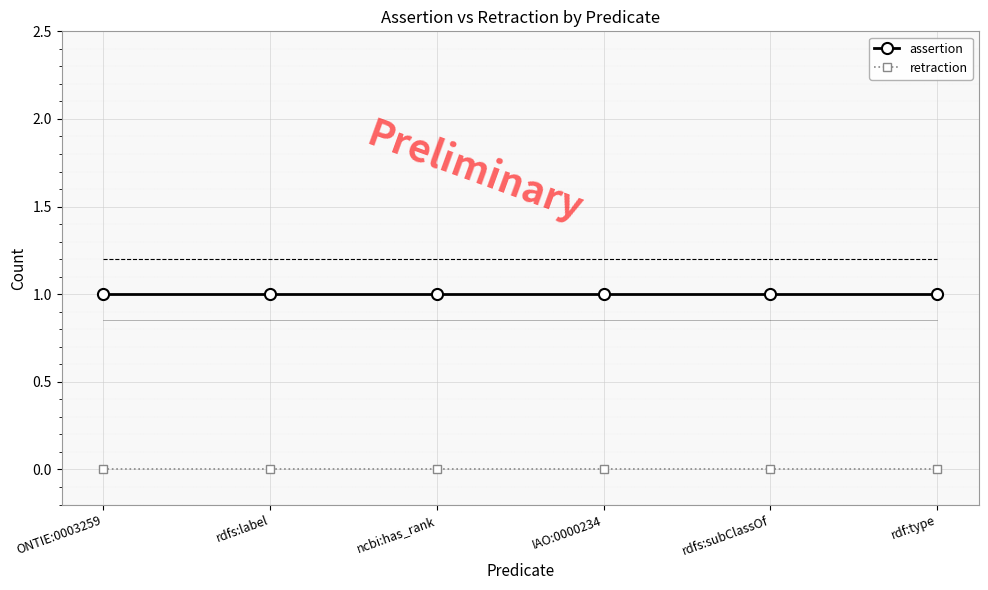

True or false: assertion has more than 2 points higher than both neighbors.

False